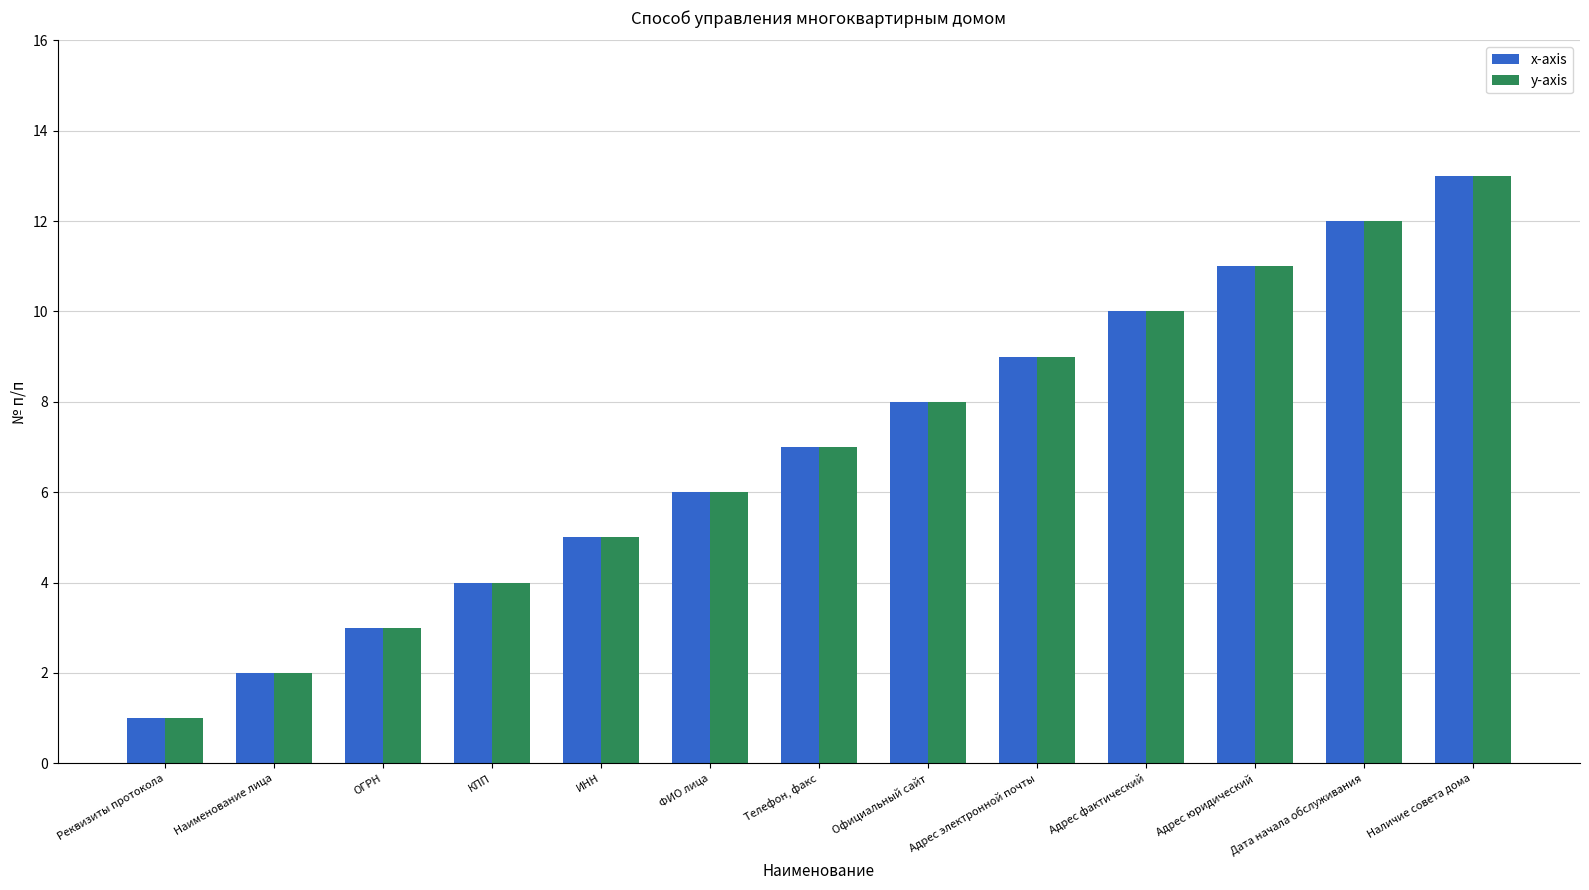

What is the total value across all series at КПП?

8